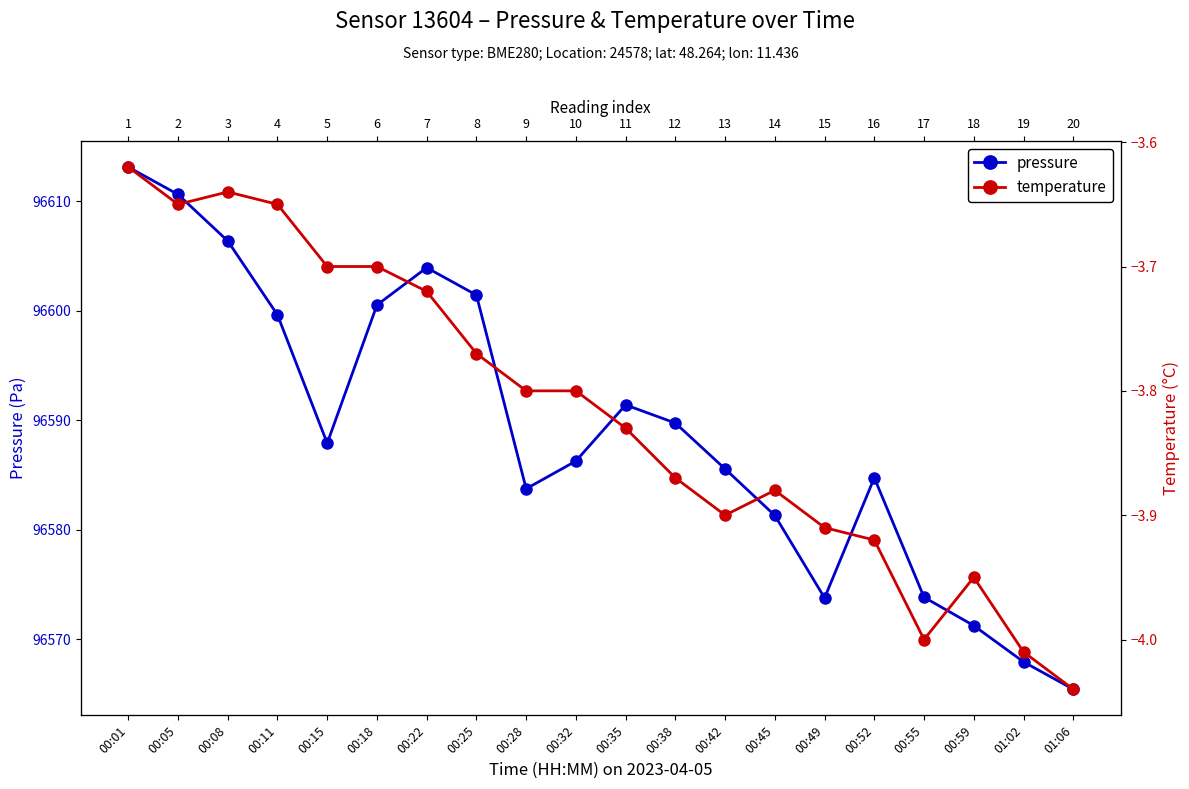

True or false: temperature and pressure intersect in this chart.

False